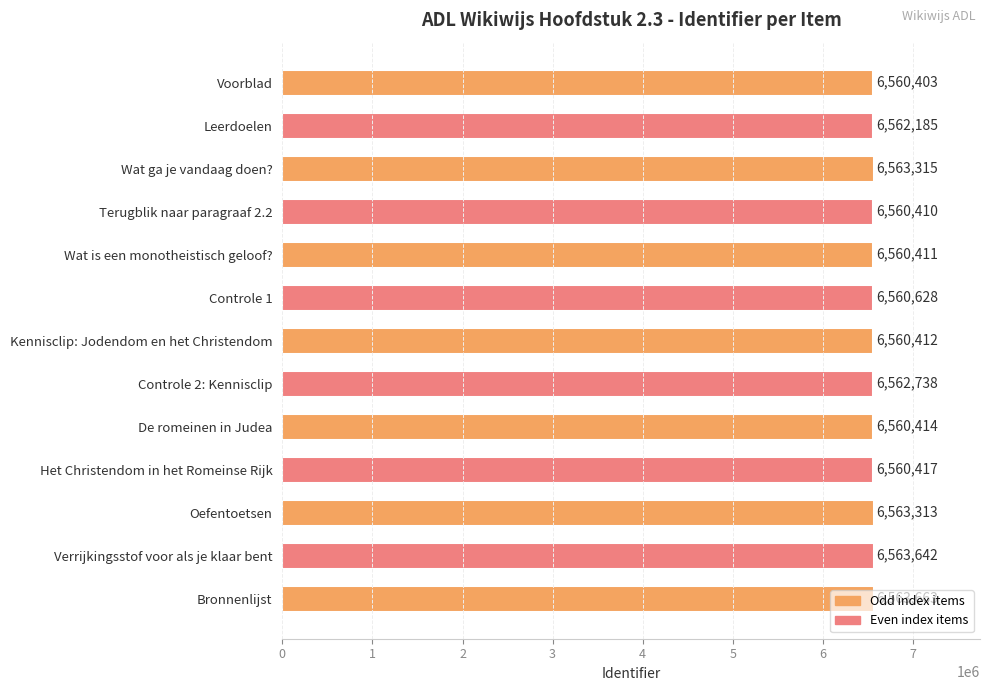

What is the value of the 3rd bar from the top?

6563315